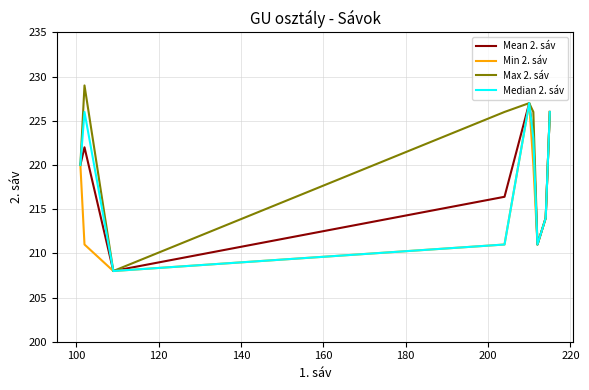

Which series has the largest range (max minus min)?

Max 2. sáv